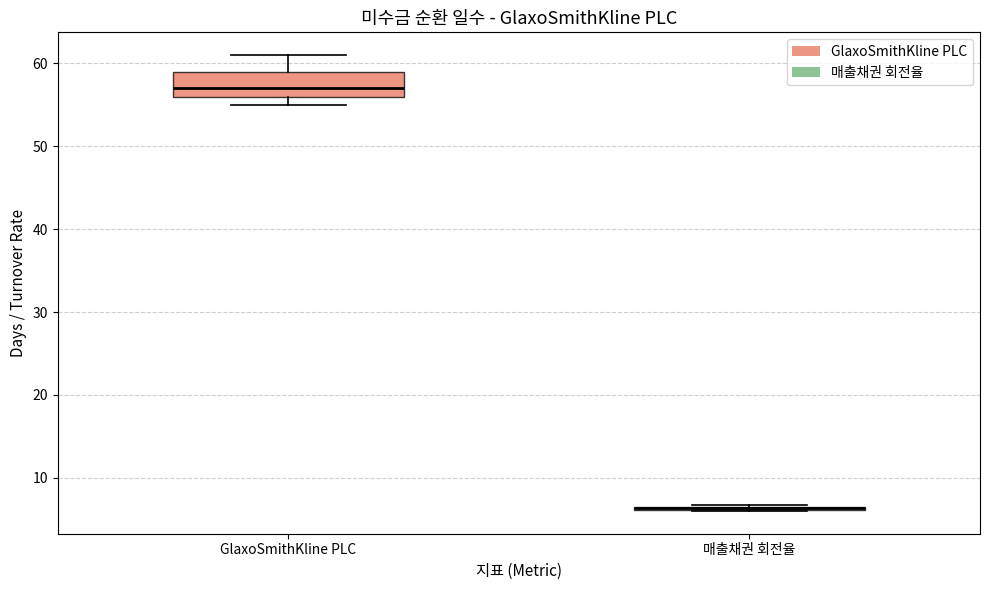

Reading left to right, read every box against the y-axis: the position of its median line, the range the box covers, and the ends of its whiskers. The values are not printed on the chart, so give them approximately, as read against the axis.

GlaxoSmithKline PLC: median 57, box 56 to 59, whiskers 55 to 61
매출채권 회전율: box collapsed to a line at 6, whiskers 6 to 7